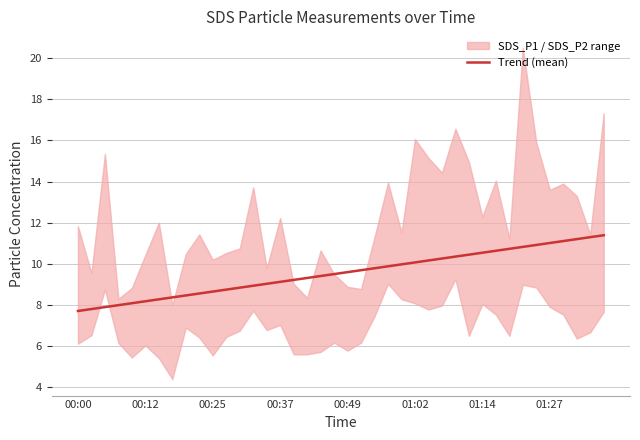

What is the difference between the second highest and minimum values?

3.6